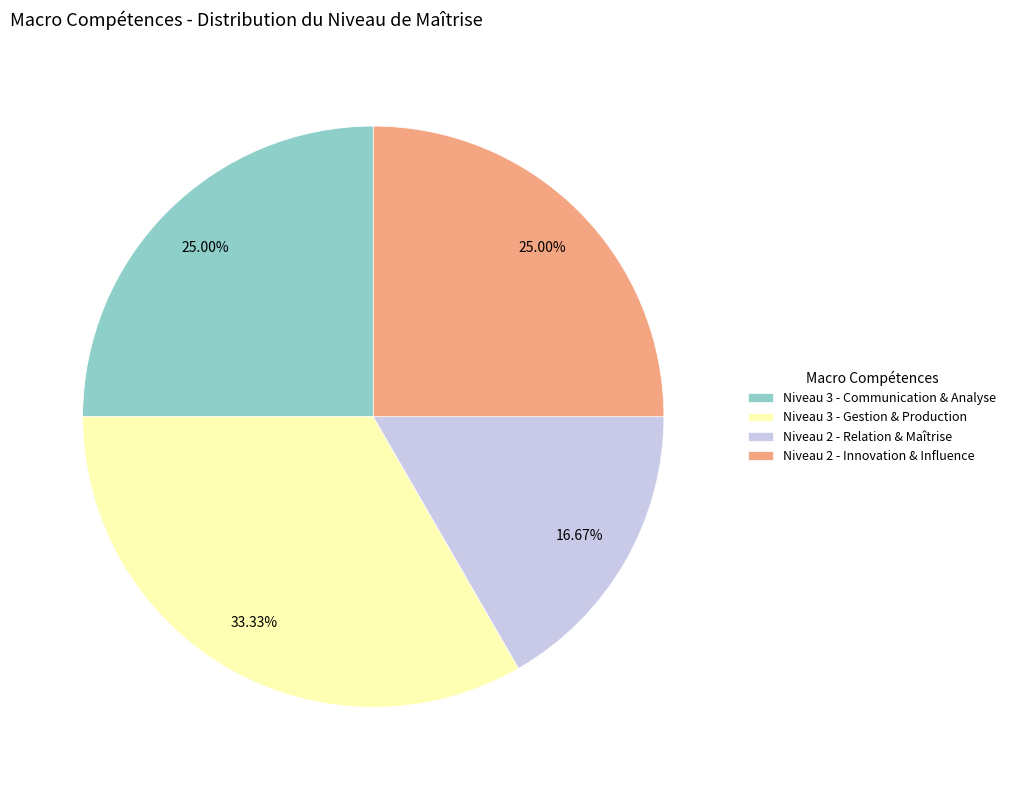

Which has a higher value, Niveau 2 - Relation & Maîtrise or Niveau 3 - Communication & Analyse?

Niveau 3 - Communication & Analyse